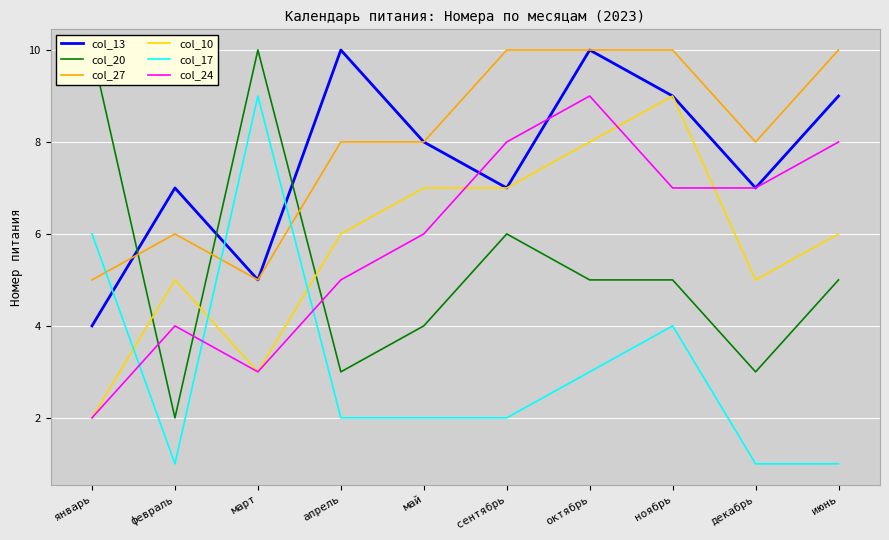

Reading right to left, transcribe all the data shown in this chart.

col_13: 9	7	9	10	7	8	10	5	7	4
col_20: 5	3	5	5	6	4	3	10	2	10
col_27: 10	8	10	10	10	8	8	5	6	5
col_10: 6	5	9	8	7	7	6	3	5	2
col_17: 1	1	4	3	2	2	2	9	1	6
col_24: 8	7	7	9	8	6	5	3	4	2